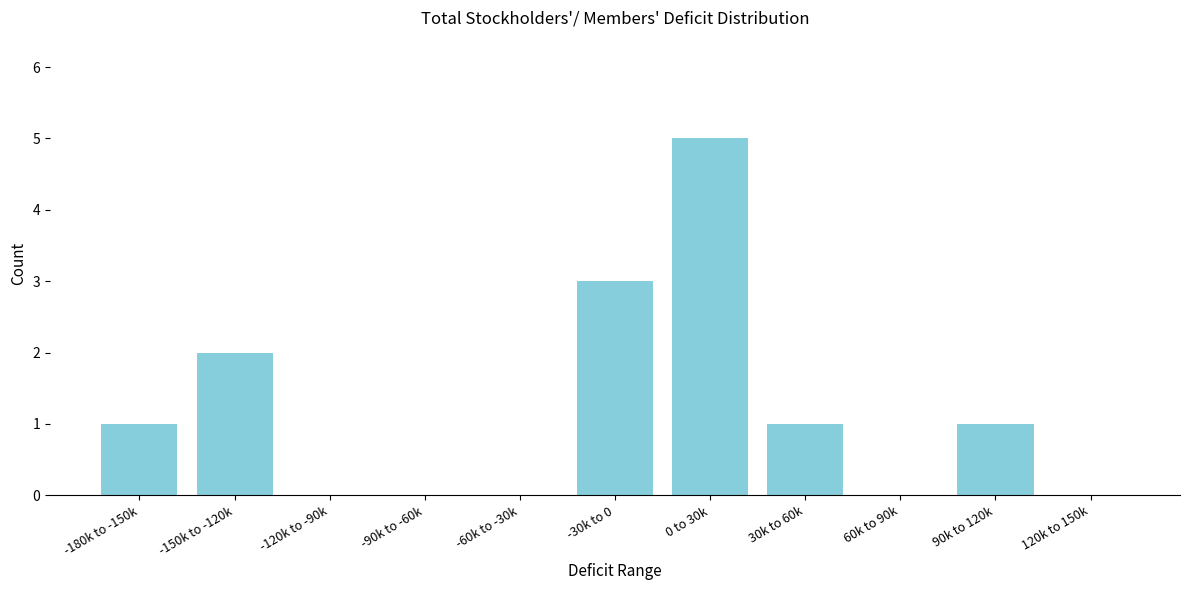

Reading left to right, what are all the values shown in this chart?

-180k to -150k=1	-150k to -120k=2	-120k to -90k=0	-90k to -60k=0	-60k to -30k=0	-30k to 0=3	0 to 30k=5	30k to 60k=1	60k to 90k=0	90k to 120k=1	120k to 150k=0